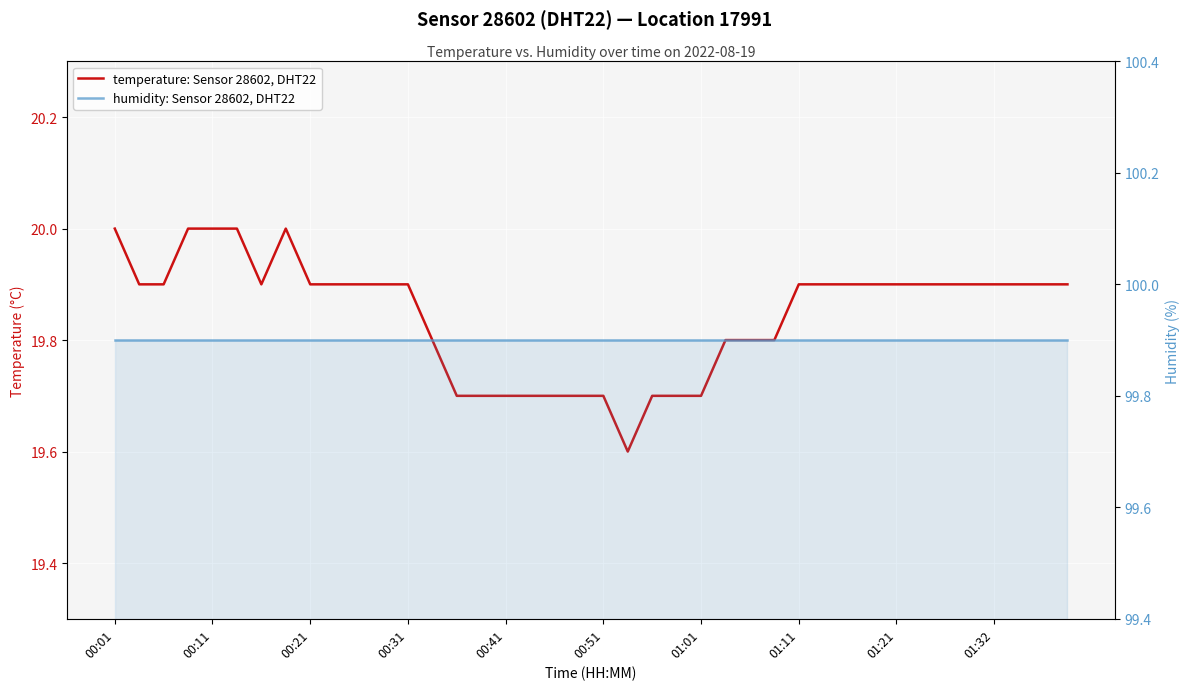

True or false: temperature: Sensor 28602, DHT22 and humidity: Sensor 28602, DHT22 cross at least once.

False